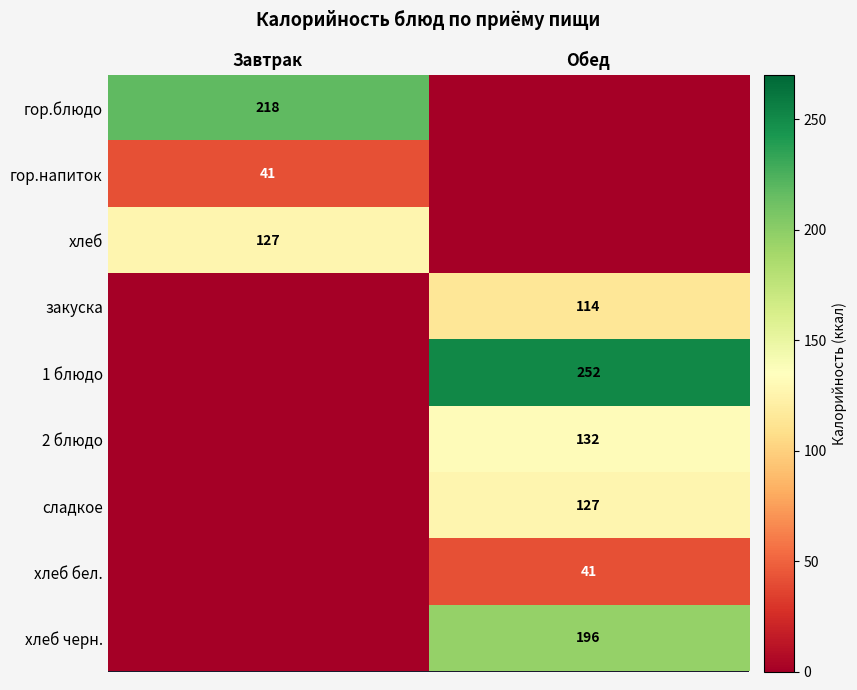

Is it true that хлеб черн. equals 196 at Обед?

True